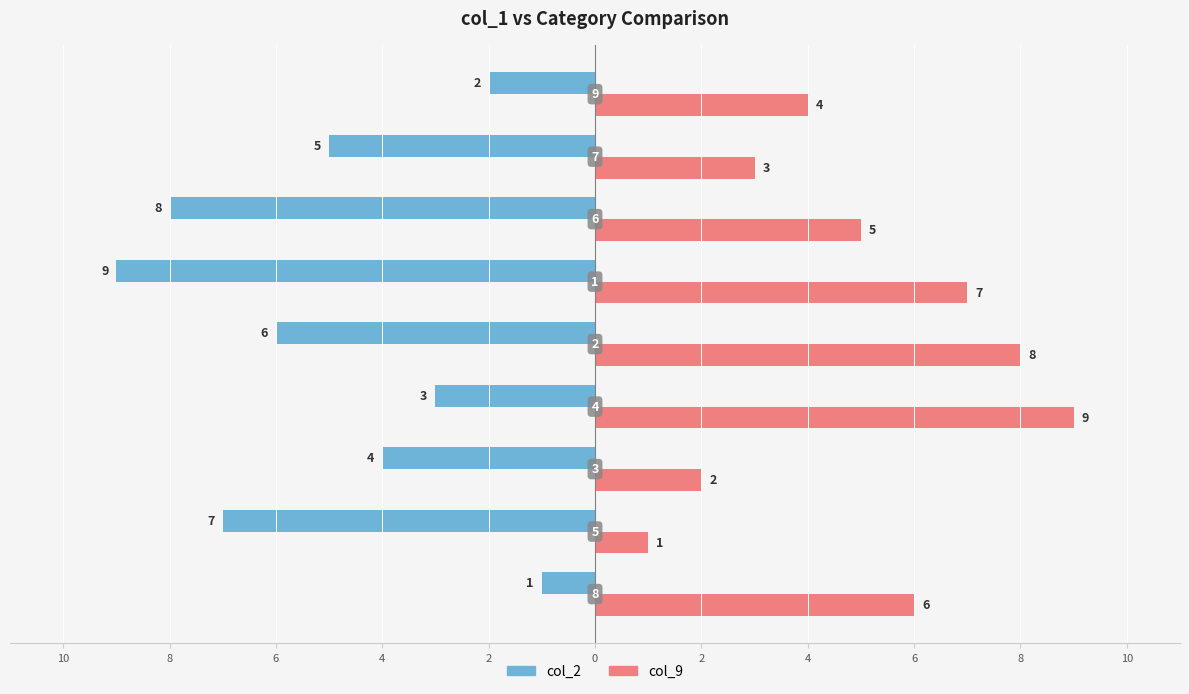

What are all the series names shown in the legend?

col_2, col_9